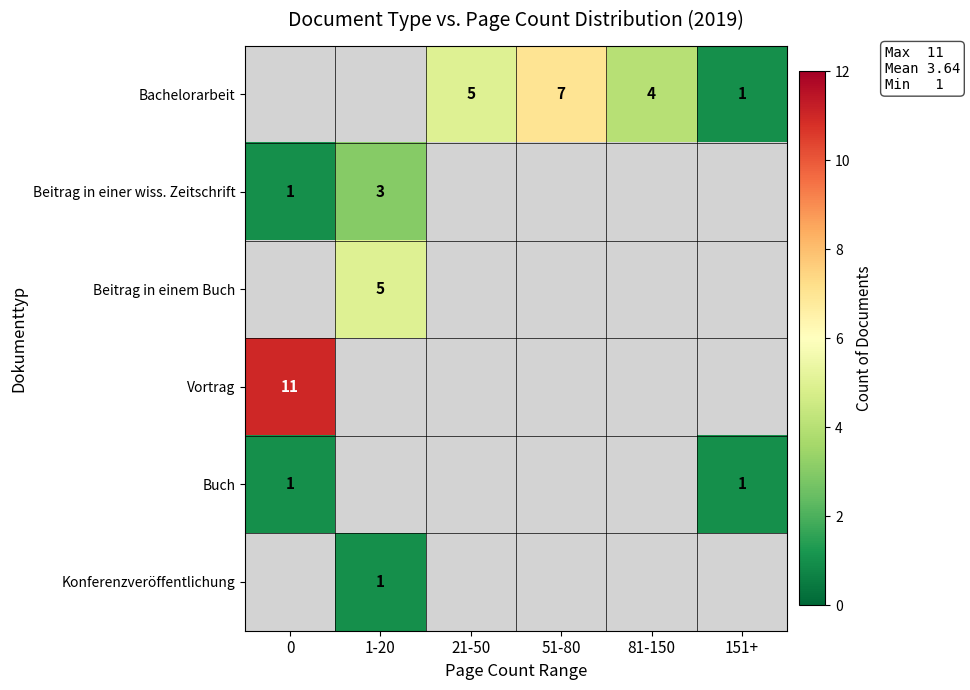

The value of Buch at 151+ is 1. True or false?

True